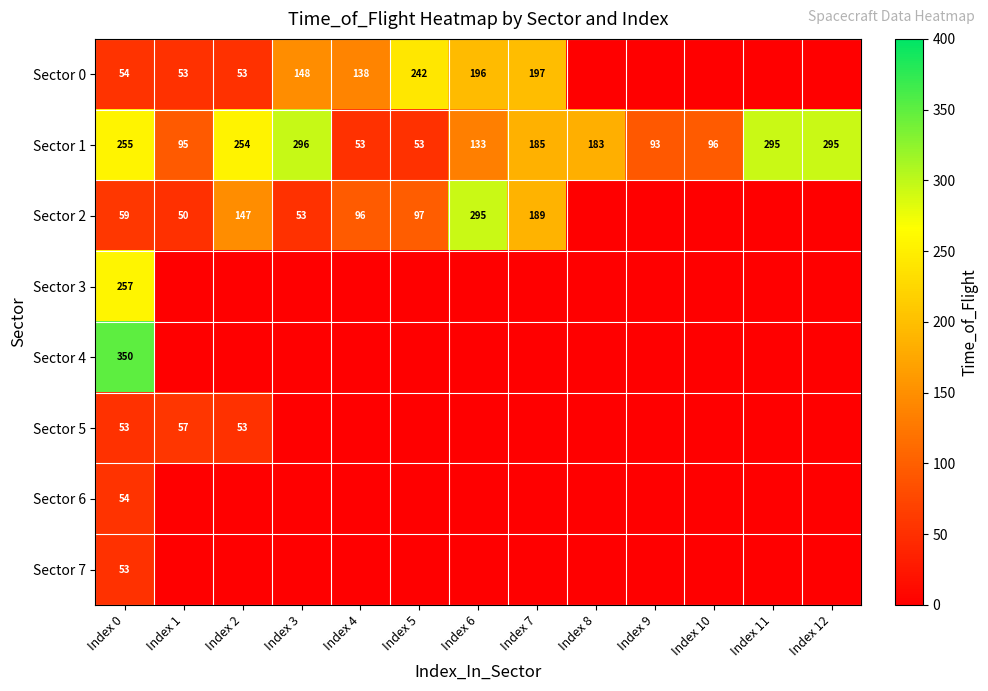

What is the highest value of the Sector 1 series?

296